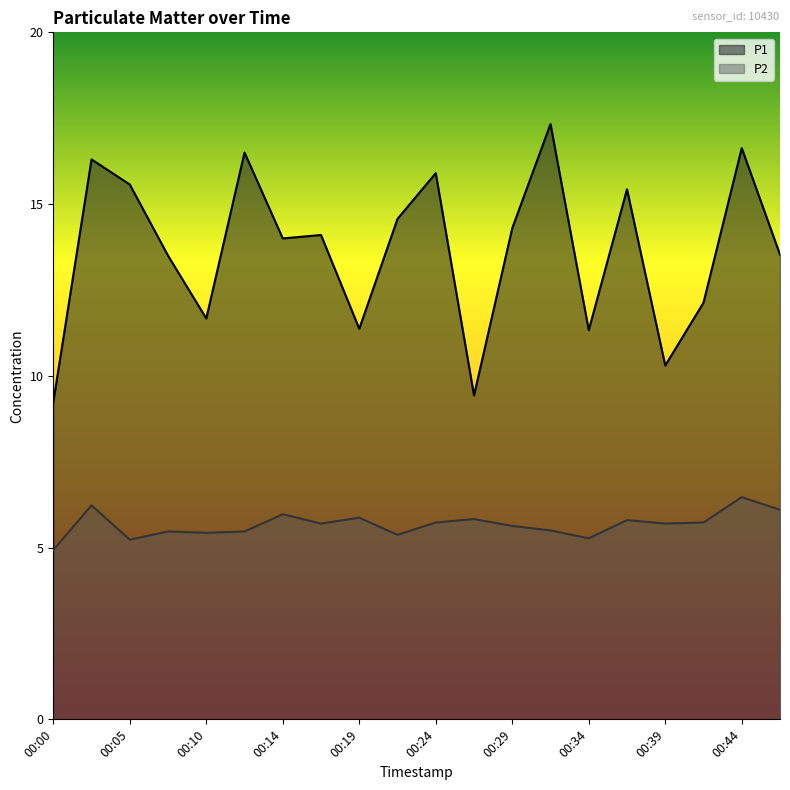

How many data points in P1 are less than 14?

9